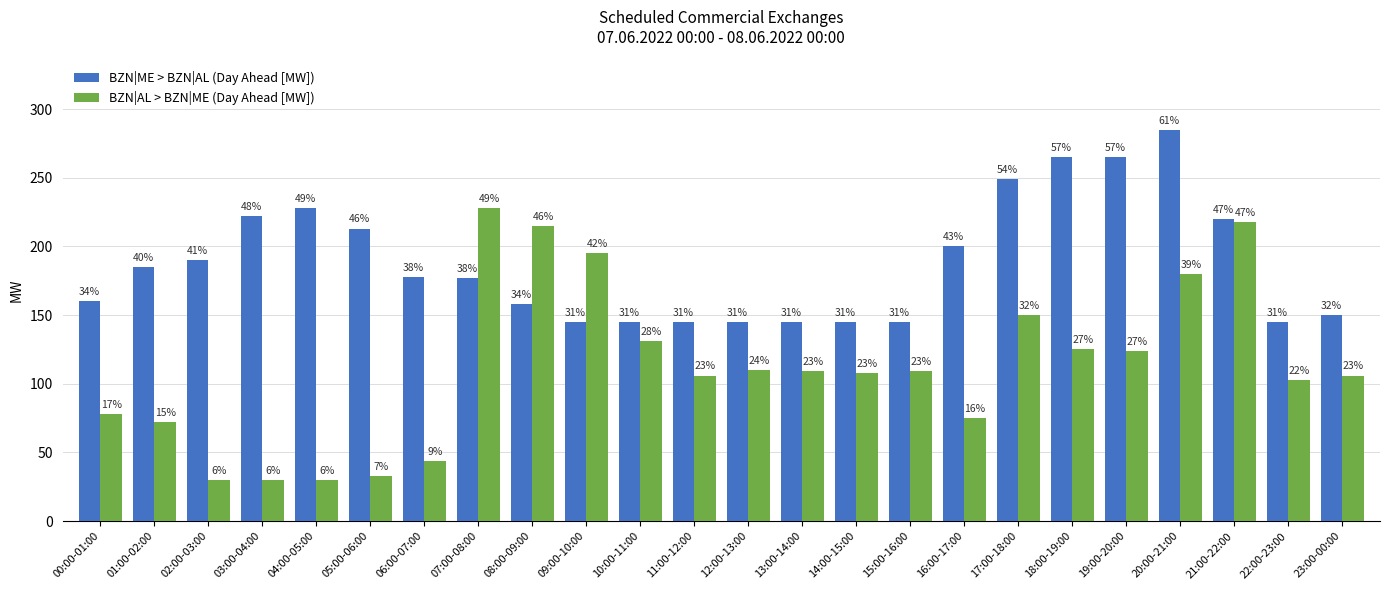

What are all the series names shown in the legend?

BZN|ME > BZN|AL (Day Ahead [MW]), BZN|AL > BZN|ME (Day Ahead [MW])